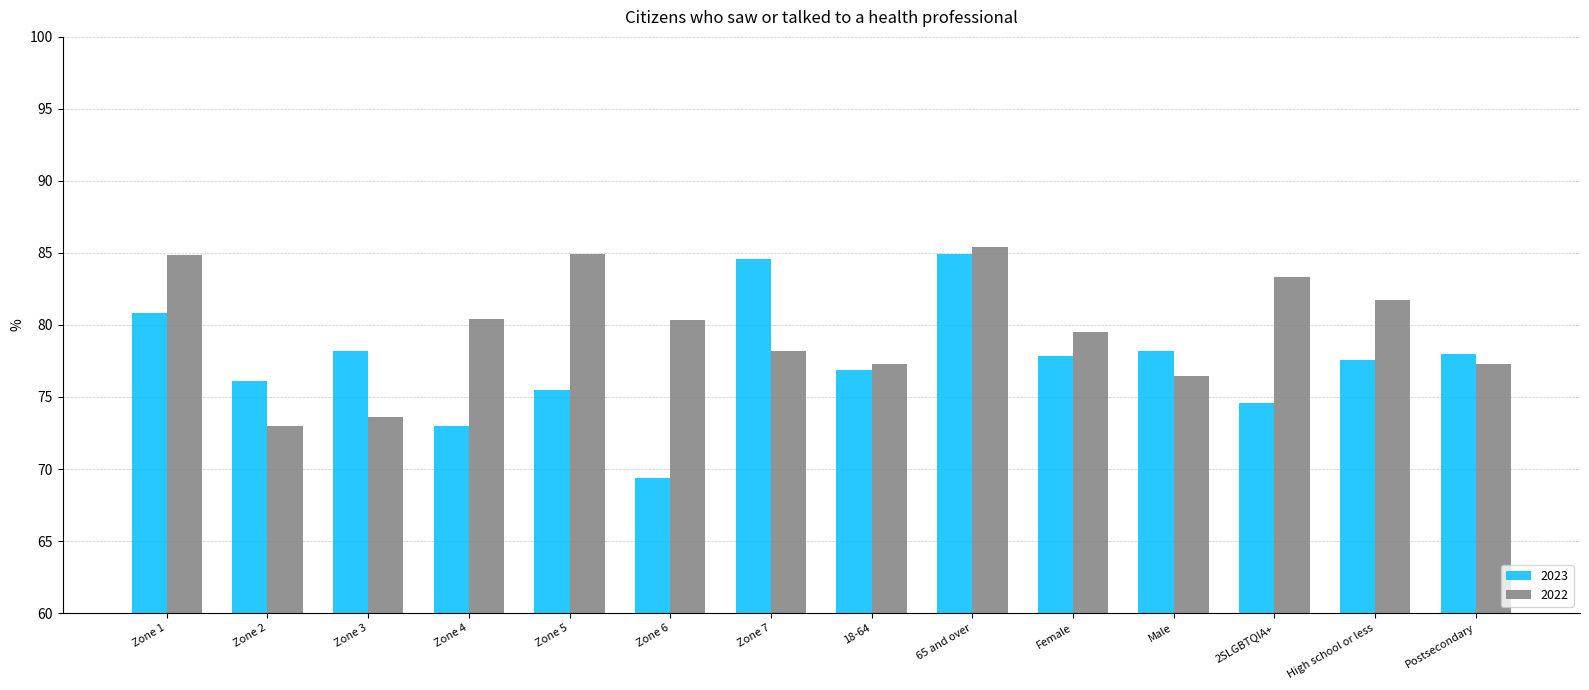

What is the average value of the 2023 series?

77.5